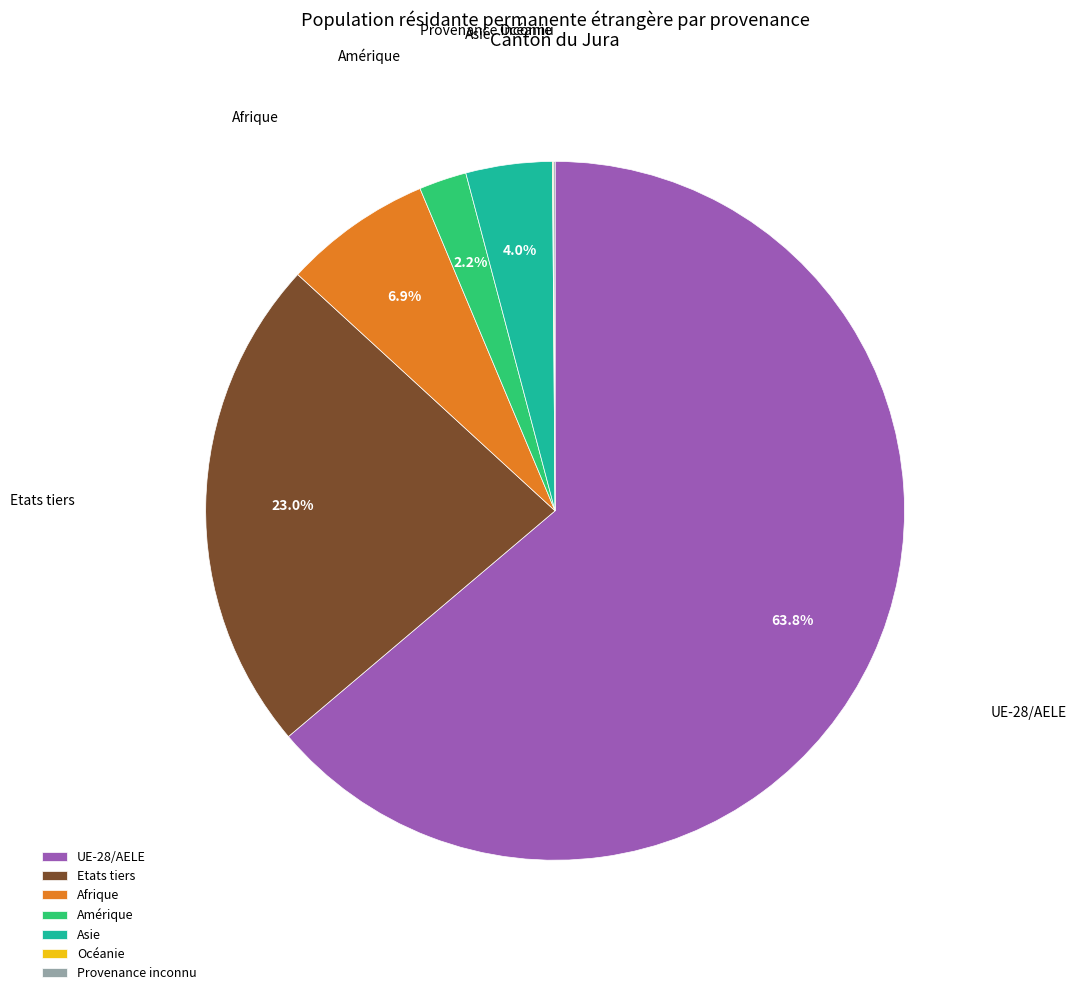

Which slice is the largest?

UE-28/AELE